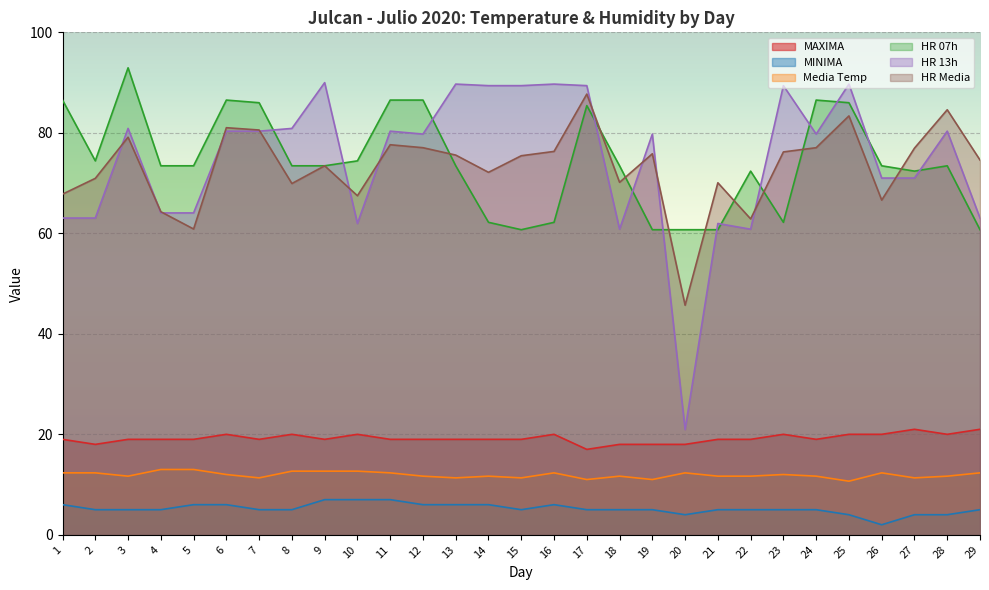

Which category has the lowest value across all series?

26